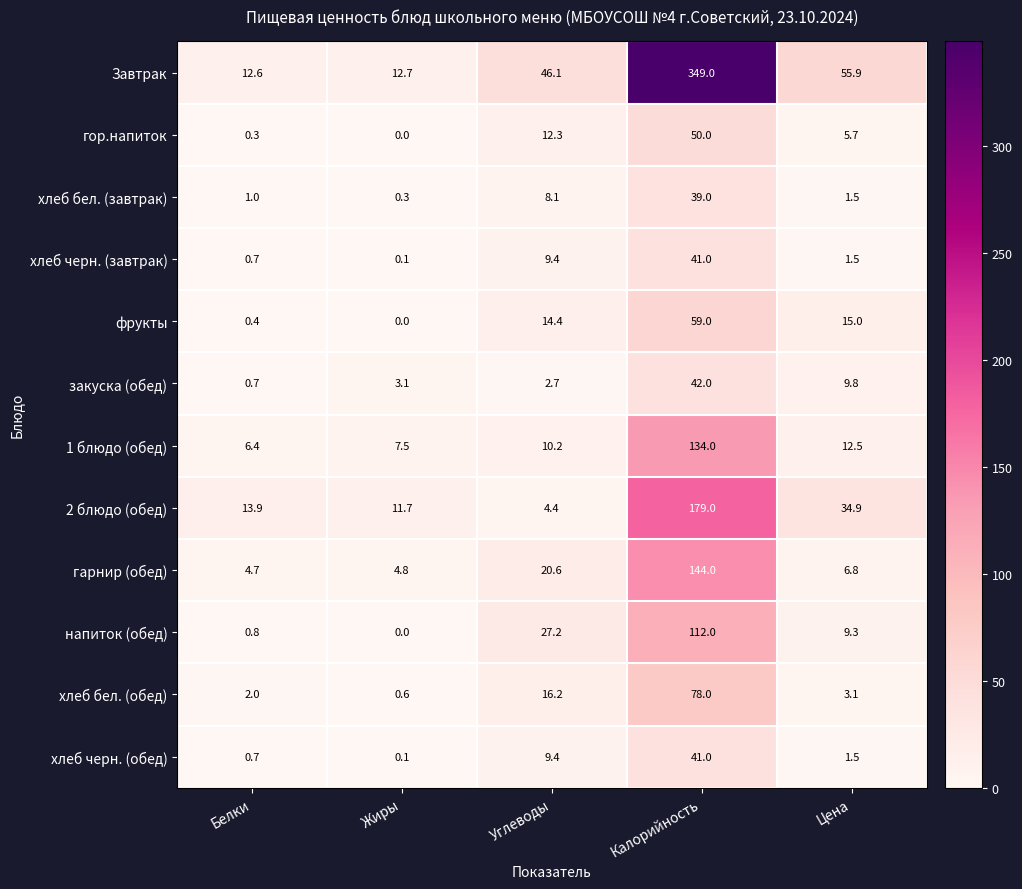

Rank the categories by хлеб бел. (завтрак) value from highest to lowest.

Калорийность, Углеводы, Цена, Белки, Жиры